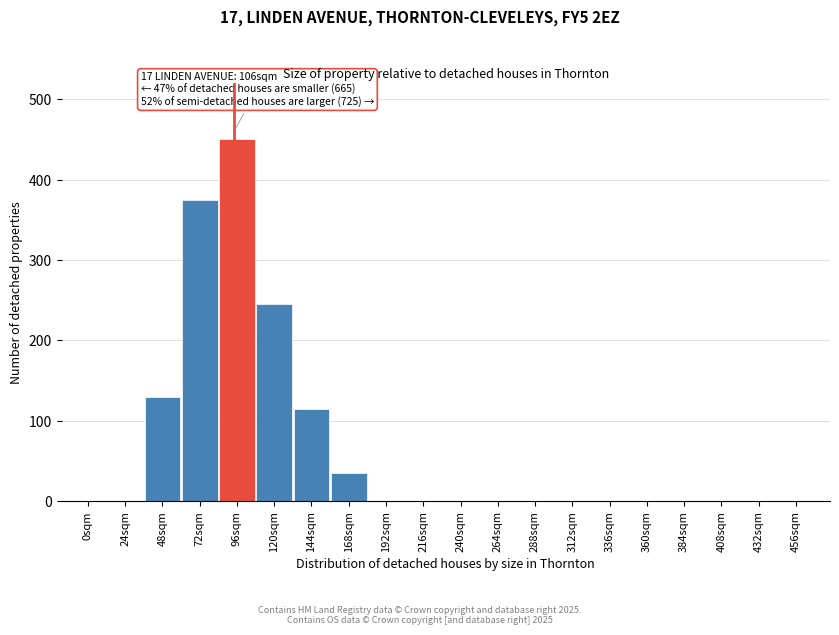

Reading left to right, transcribe all the data shown in this chart.

0sqm=0	24sqm=0	48sqm=130	72sqm=375	96sqm=450	120sqm=245	144sqm=115	168sqm=35	192sqm=0	216sqm=0	240sqm=0	264sqm=0	288sqm=0	312sqm=0	336sqm=0	360sqm=0	384sqm=0	408sqm=0	432sqm=0	456sqm=0